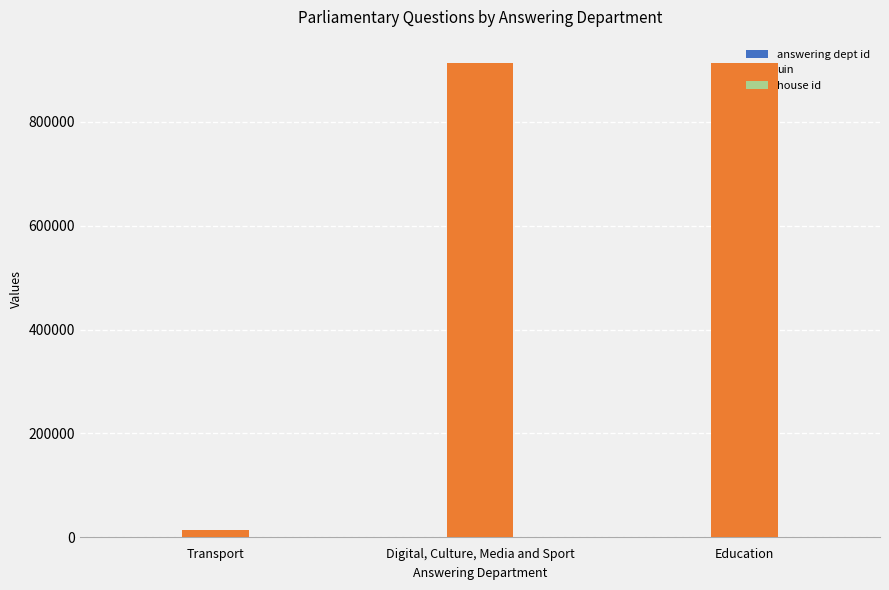

The value of uin at Digital, Culture, Media and Sport is 513147. True or false?

False